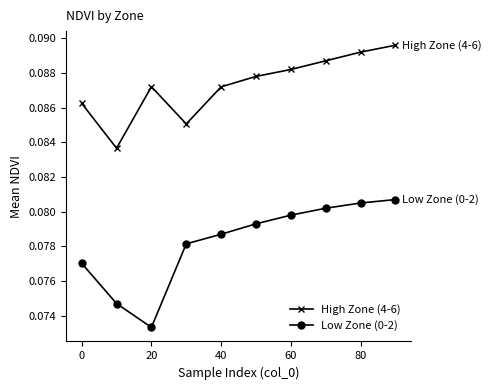

True or false: Low Zone (0-2) and High Zone (4-6) cross at least once.

False